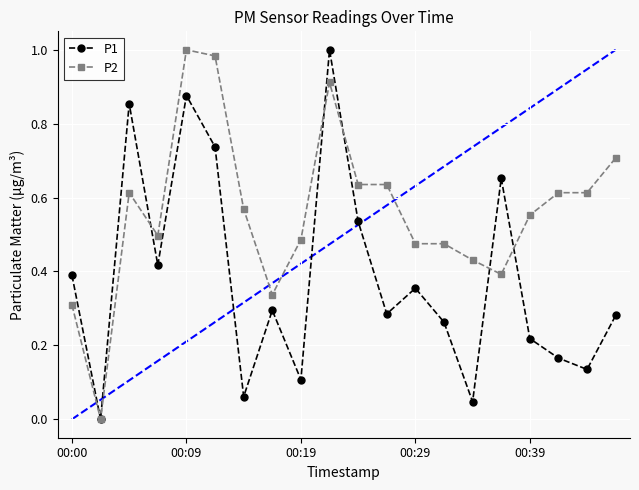

Rank the series by their average value, from highest to lowest.

P2, P1